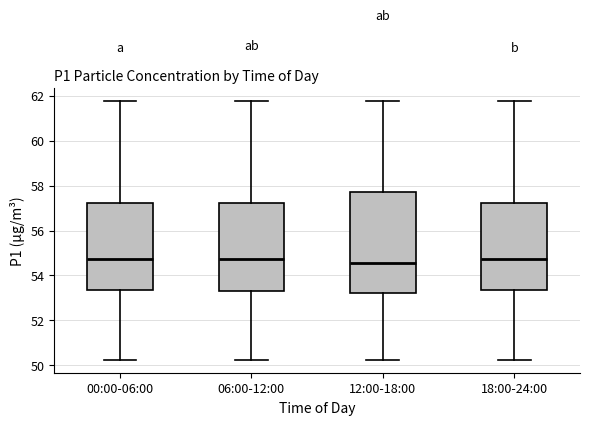

Reading left to right, transcribe this box plot: for each box, give where its median line is, the range the box spans, and where its two whiskers end, as read against the y-axis. The values are not printed on the chart, so give them approximately, as read against the axis.

00:00-06:00: median 54.8, box 53.4 to 57.2, whiskers 50.2 to 61.8
06:00-12:00: median 54.8, box 53.4 to 57.2, whiskers 50.2 to 61.8
12:00-18:00: median 54.6, box 53.2 to 57.8, whiskers 50.2 to 61.8
18:00-24:00: median 54.8, box 53.4 to 57.2, whiskers 50.2 to 61.8